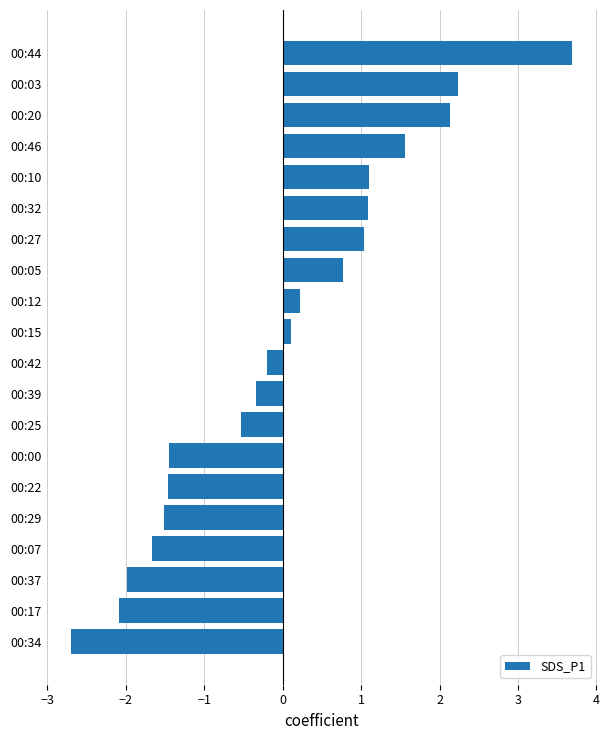

What is the approximate value at 00:37?

-2.0